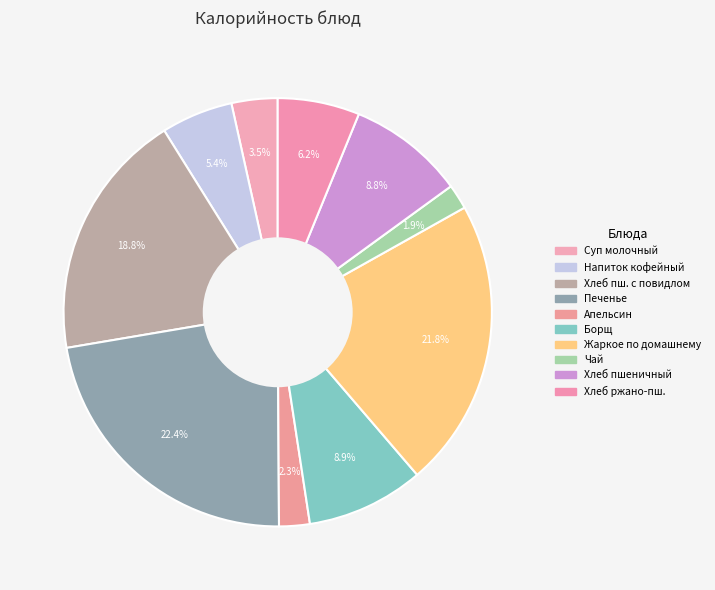

Count the number of slices in the pie.

10